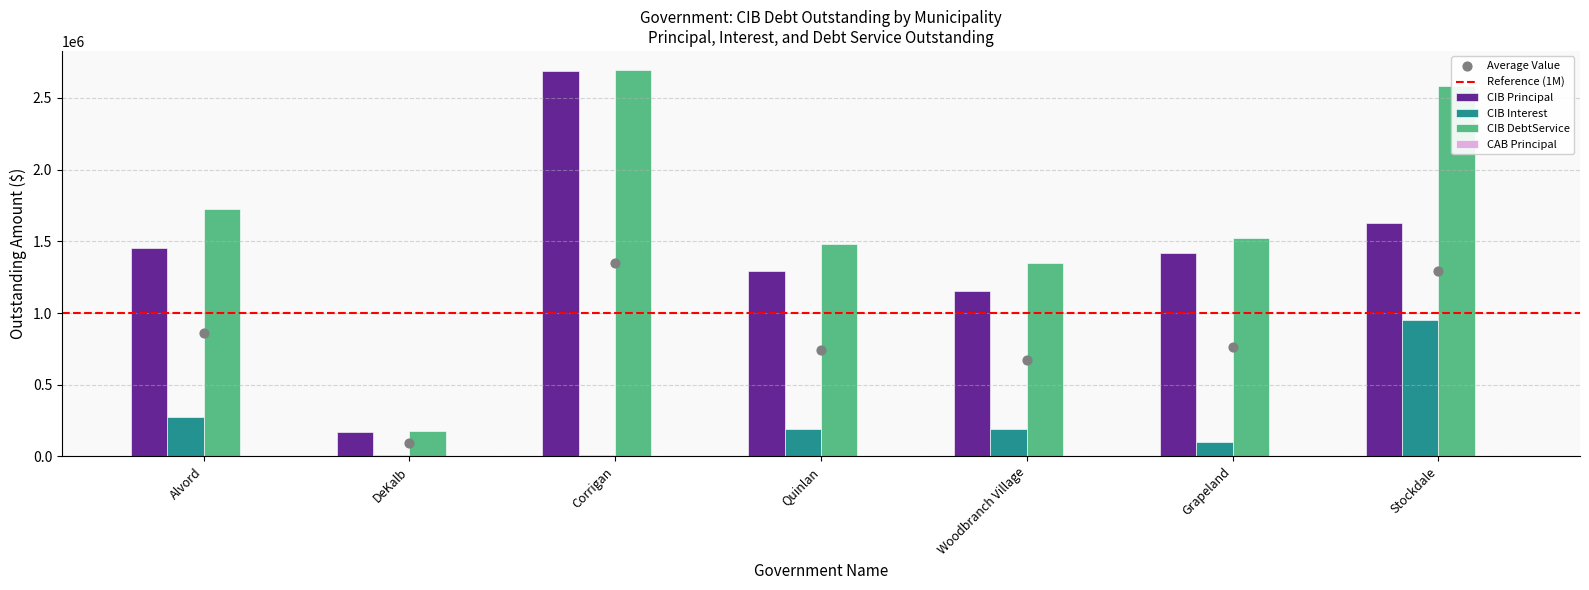

Which series has the largest Y range (max minus min)?

CIBPrincipalOutstanding